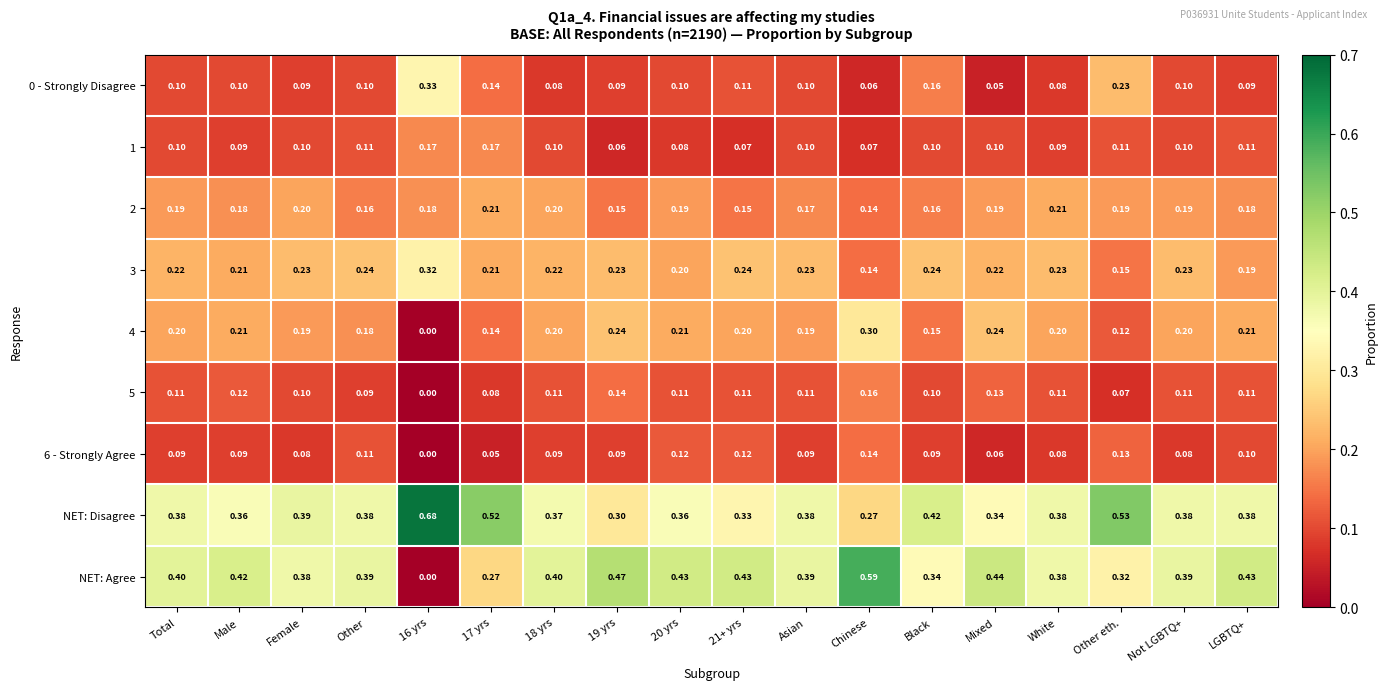

Which series has the widest spread of values?

NET: Agree